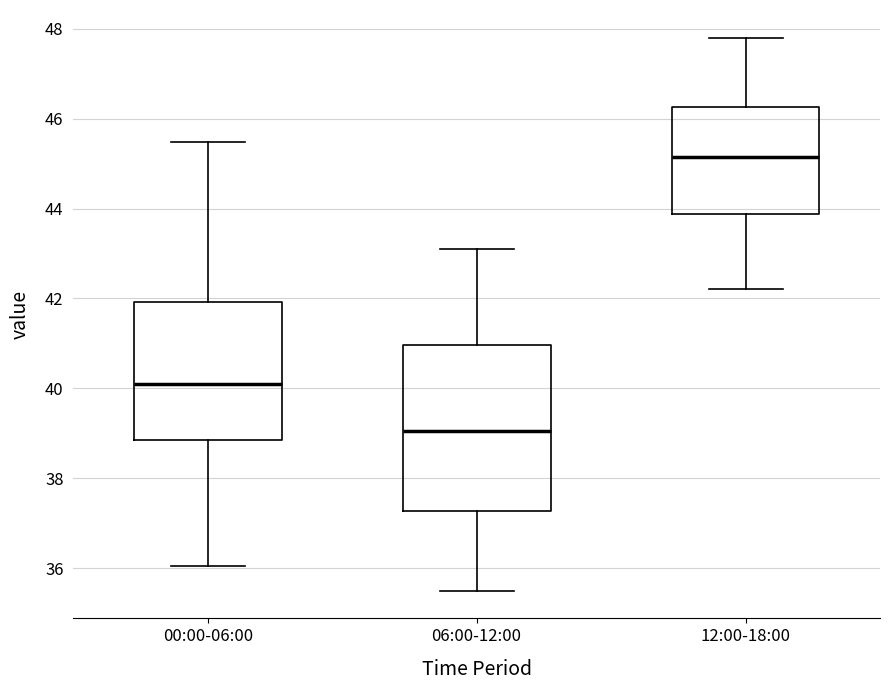

Reading left to right, read every box against the y-axis: the position of its median line, the range the box covers, and the ends of its whiskers. The values are not printed on the chart, so give them approximately, as read against the axis.

00:00-06:00: median 40.2, box 38.8 to 42.0, whiskers 36.0 to 45.4
06:00-12:00: median 39.0, box 37.2 to 41.0, whiskers 35.6 to 43.2
12:00-18:00: median 45.2, box 43.8 to 46.2, whiskers 42.2 to 47.8